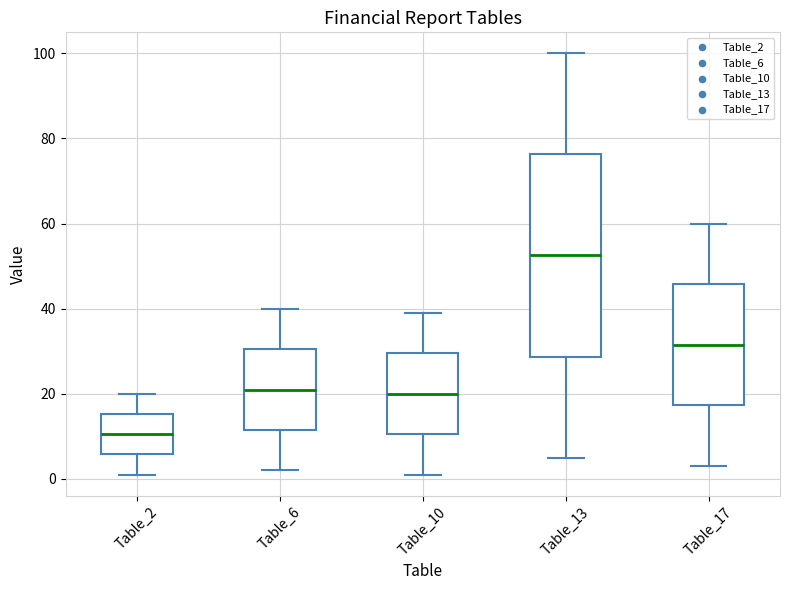

Where does the upper whisker of the box for Table_13 end on the y-axis? The values are not printed on the chart, so give them approximately, as read against the axis.

100